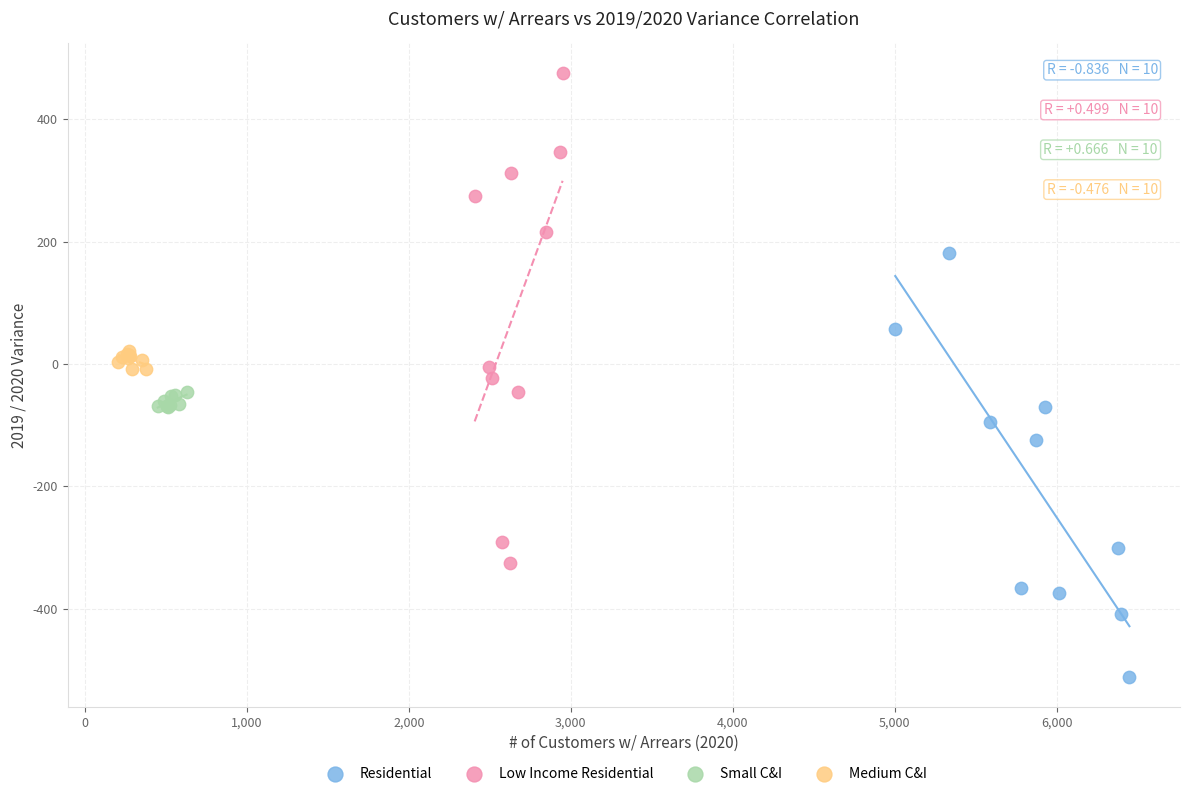

Which series has the largest Y range (max minus min)?

Low Income Residential